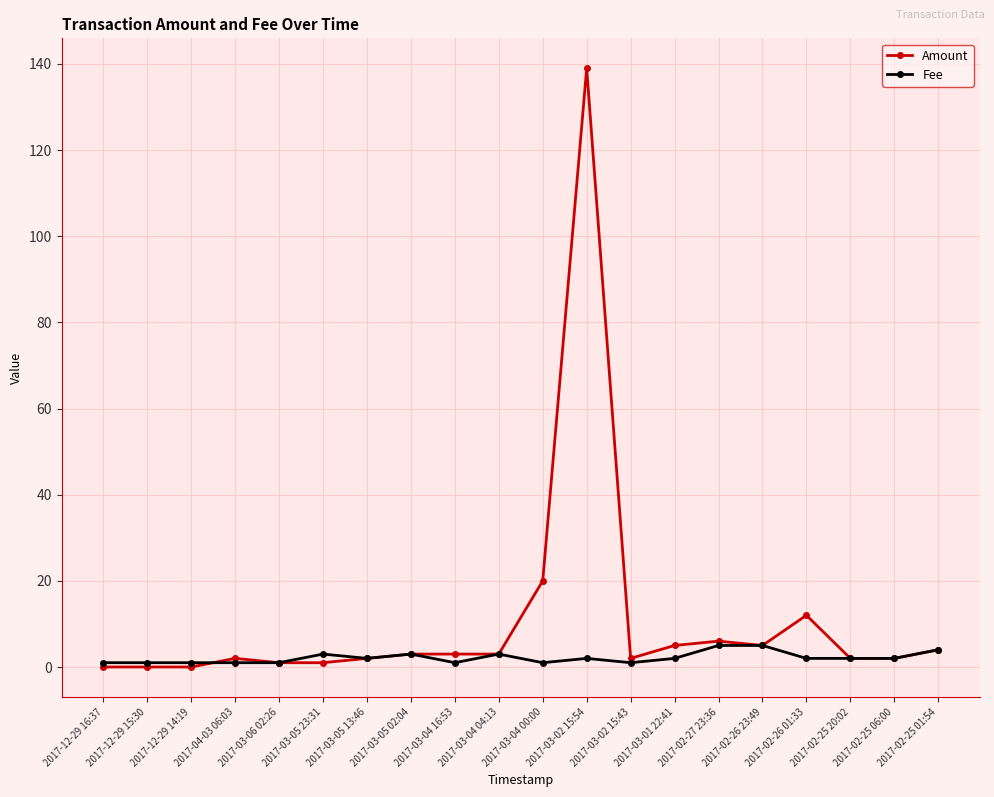

What is the difference between the highest and lowest values at 2017-03-05 23:31?

2.0